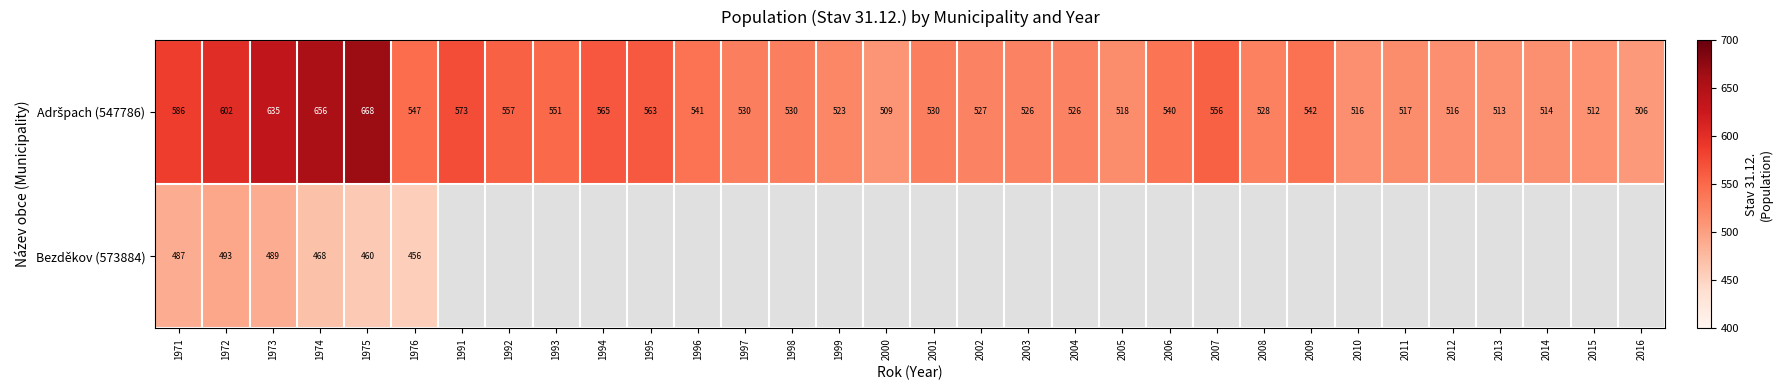

At how many categories does at least one series exceed 234?

32